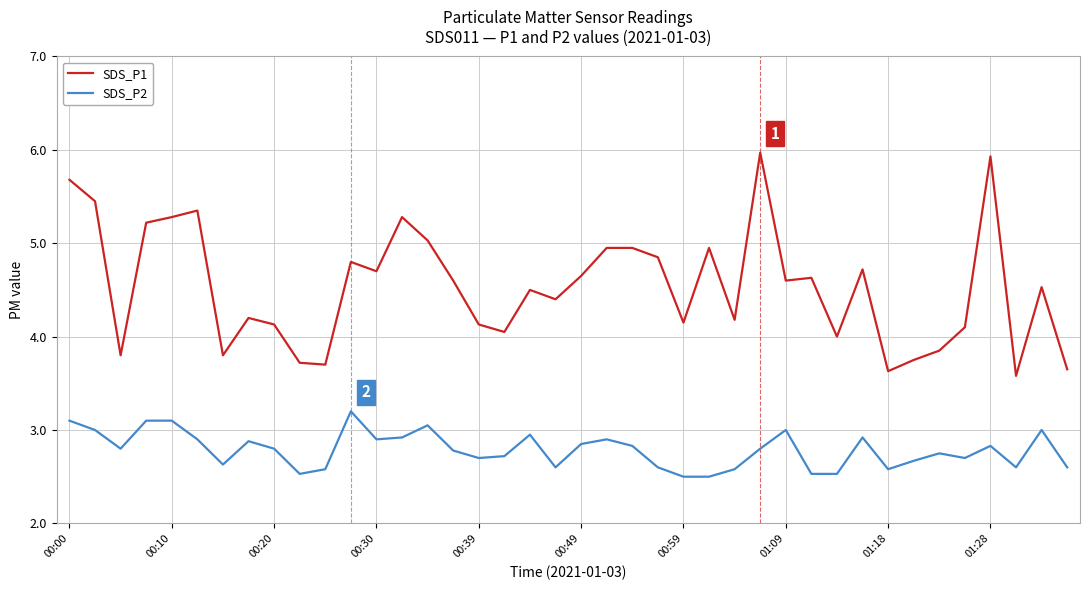

What is the lowest value of the SDS_P2 series?

2.5